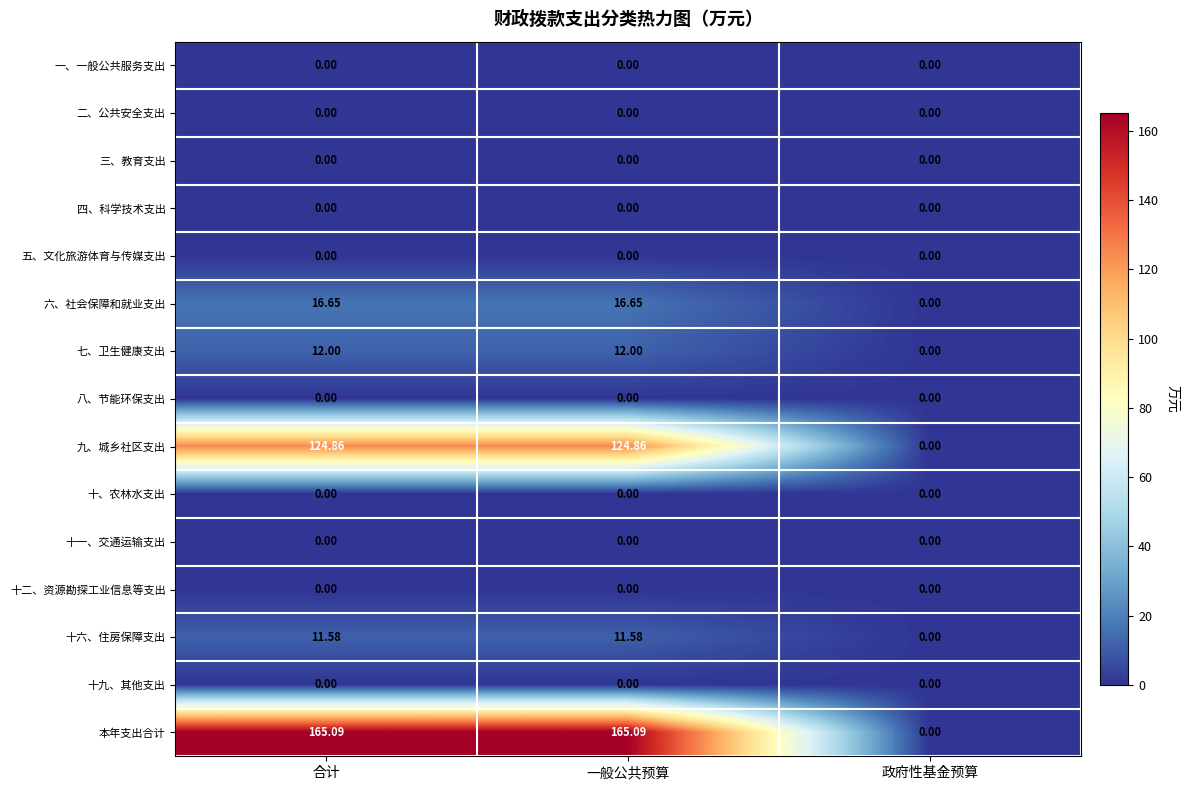

Where does the 十六、住房保障支出 series first go above 11?

合计